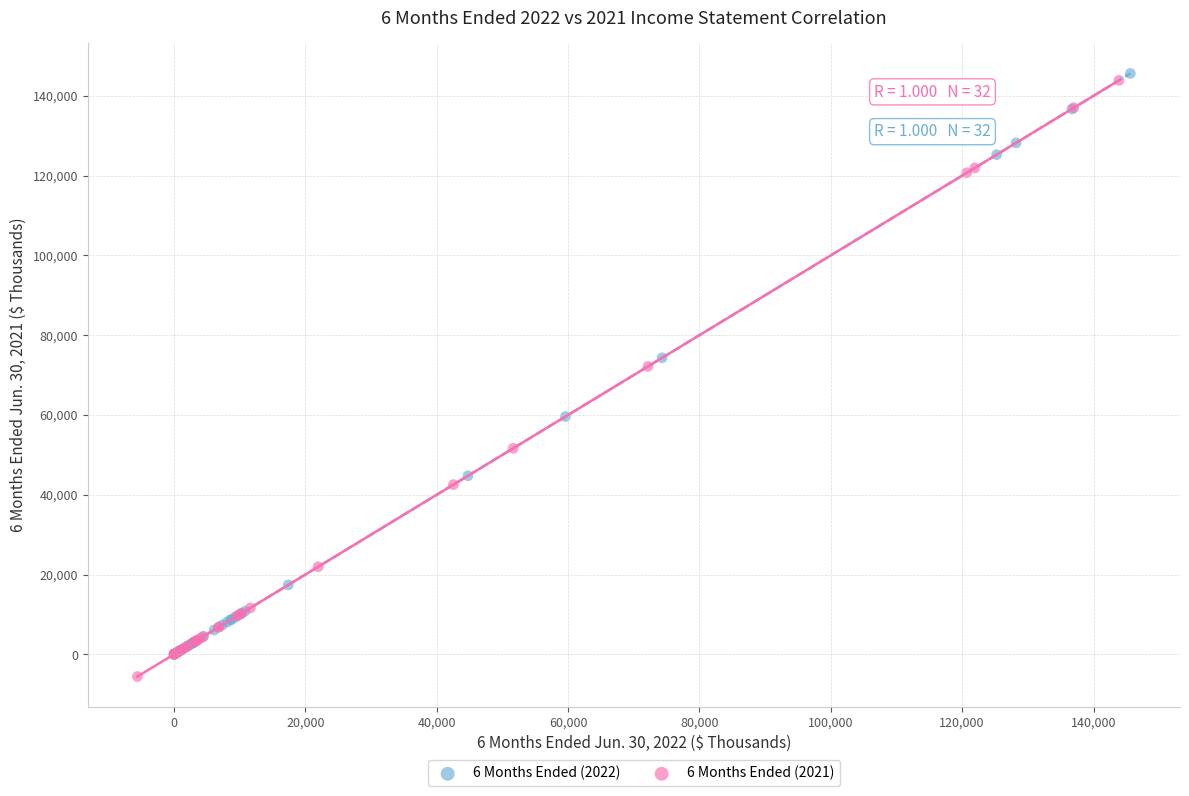

What are all the series names shown in the legend?

6 Months Ended (2022), 6 Months Ended (2021)